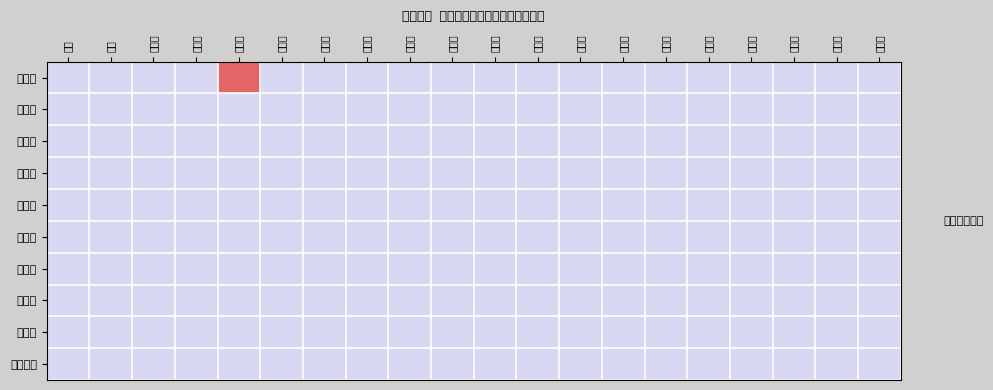

Rank the series by their maximum value, from highest to lowest.

鳥取市, 米子市, 倉吉市, 境港市, 岩美町, 若桜町, 智頭町, 八頭町, 三朝町, 湯梨浜町